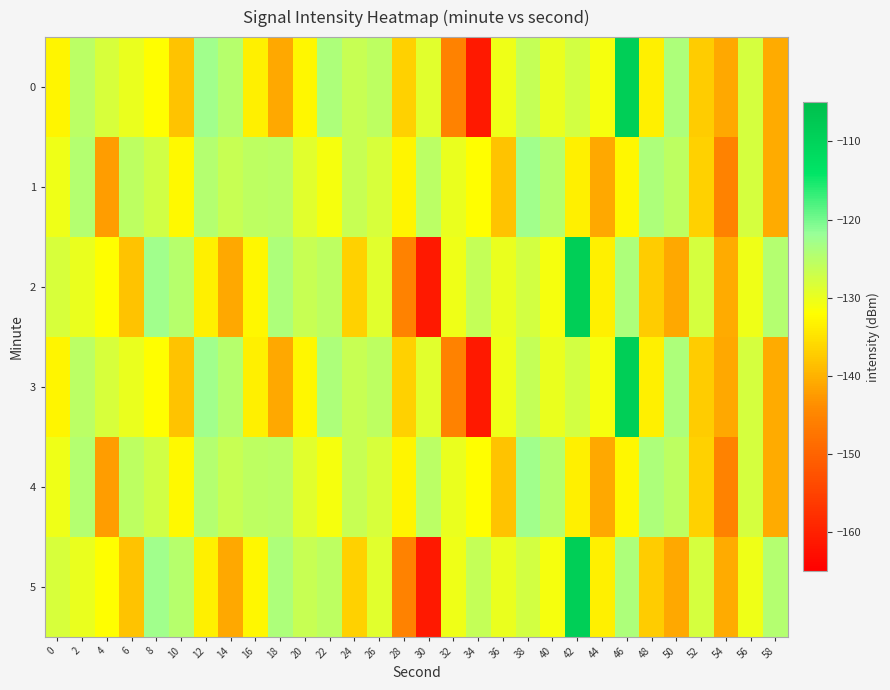

Between 24 and 58, which is larger?

24